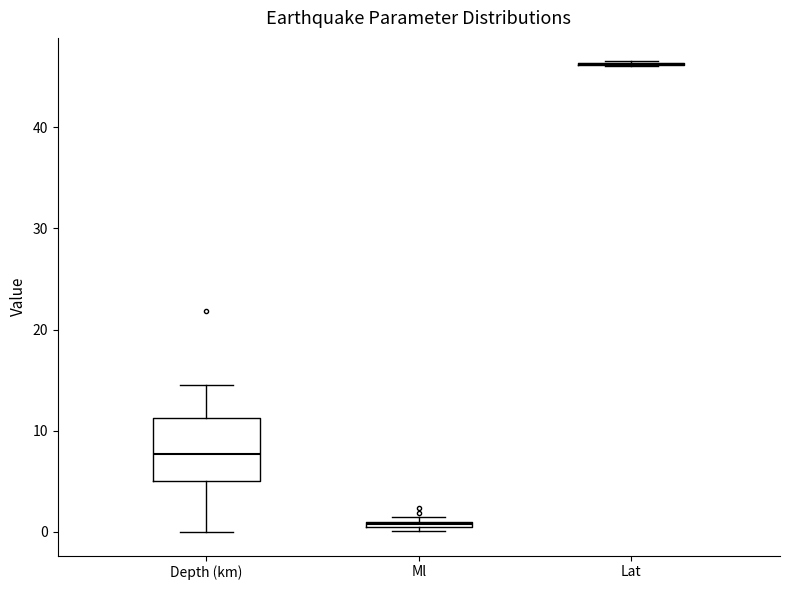

Comparing the boxes themselves (not the whiskers), which one is the tallest?

Depth (km)